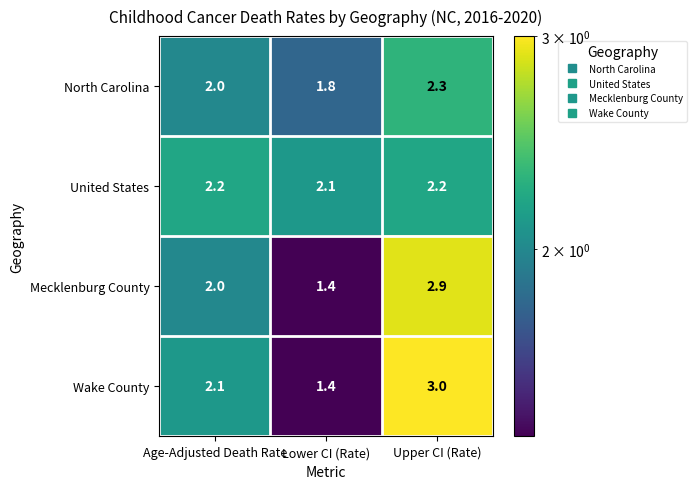

What is the total value across all series at Upper CI (Rate)?

10.4